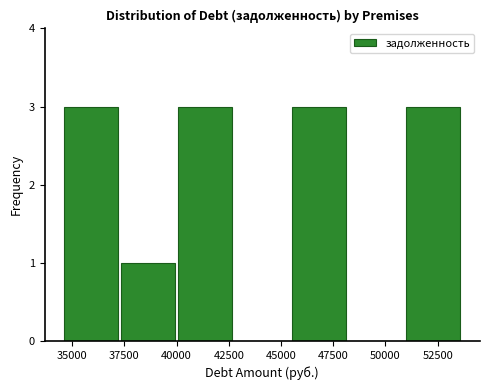

Reading left to right, list every bar in this chart as the range it spans on the x-axis followed by its height. Neither the bar edges nor the heights are printed on the chart, so give them approximately, as read against the axes.

34500 to 37500: 3
37500 to 40000: 1
40000 to 43000: 3
43000 to 45500: 0
45500 to 48500: 3
48500 to 51000: 0
51000 to 53500: 3